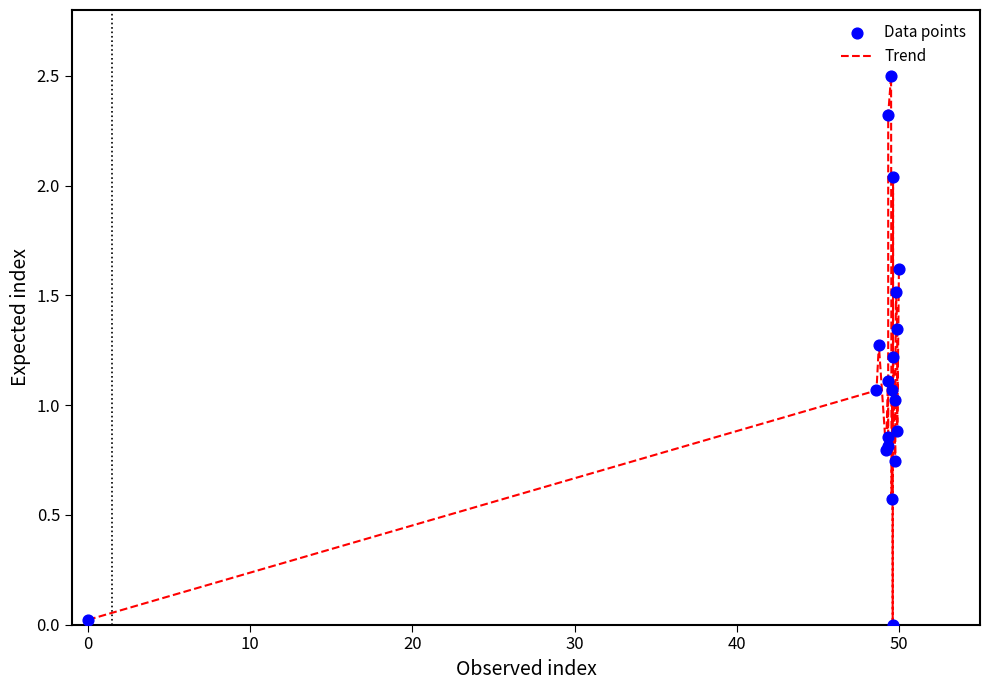

What is the greatest value displayed?

2.5